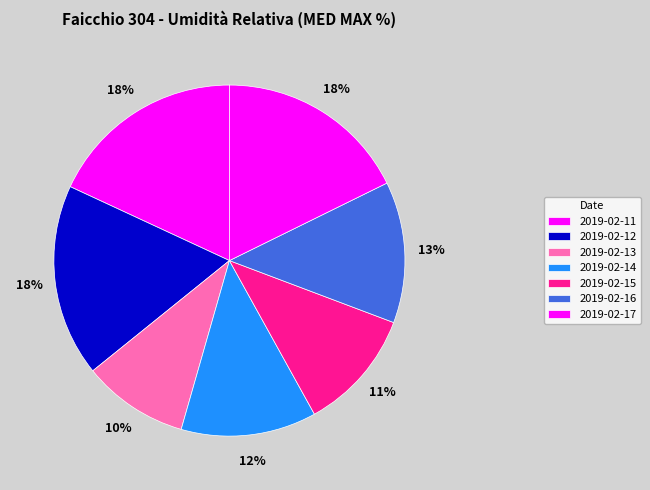

The 2019-02-17 slice represents 4% of the pie. True or false?

False